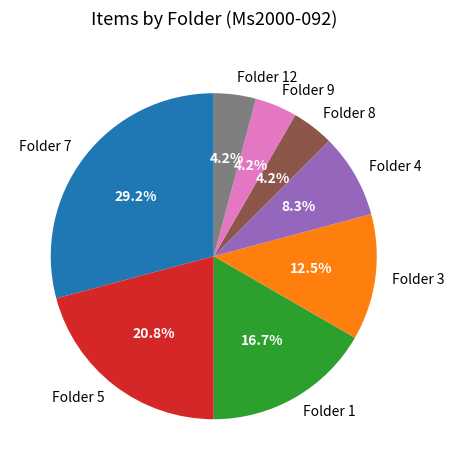

Count the number of slices in the pie.

8